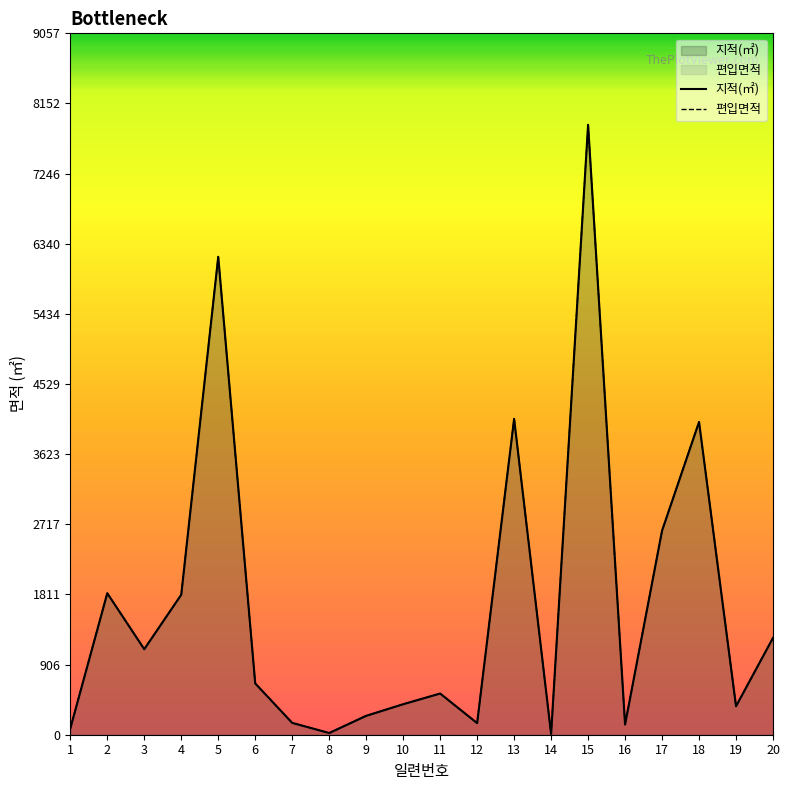

What is the difference between the maximum and minimum values in the 편입면적 series?

7866